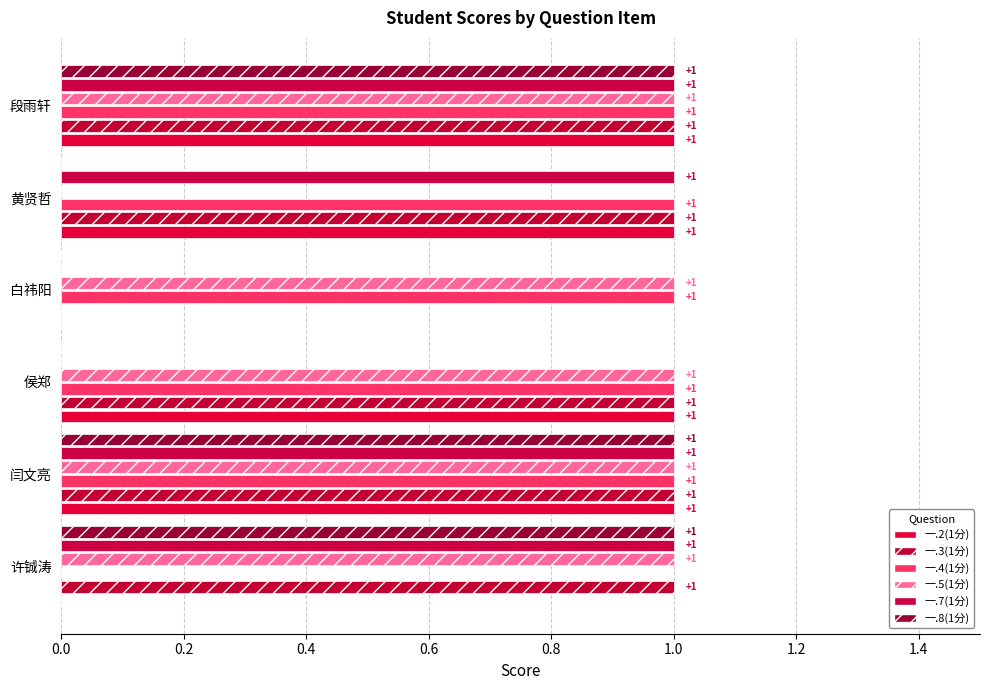

How many series are shown in this chart?

6